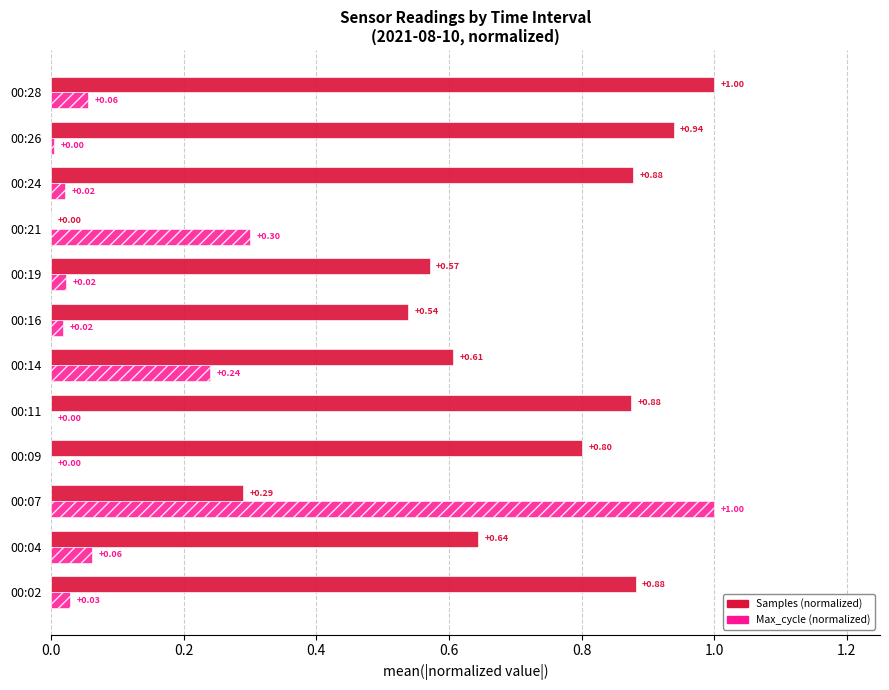

Between 00:04 and 00:19, which series saw the biggest shift?

Samples (normalized)